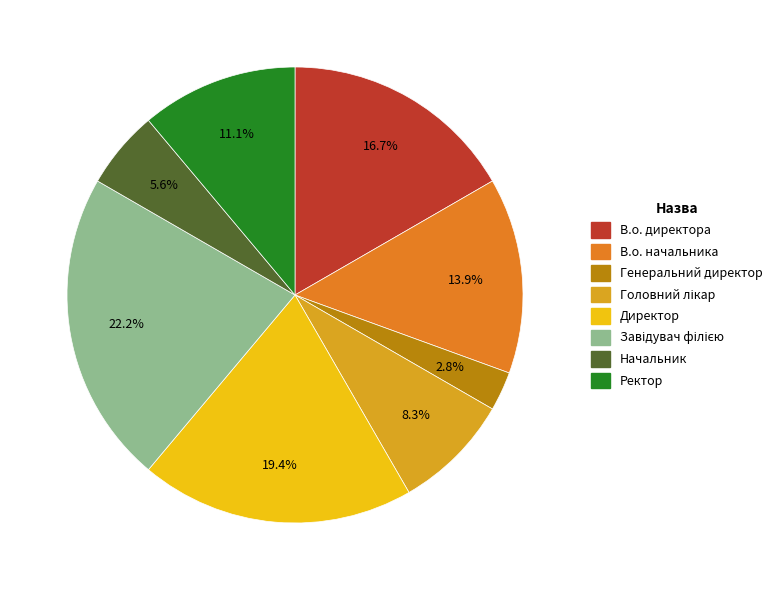

Does any single category account for the majority?

No